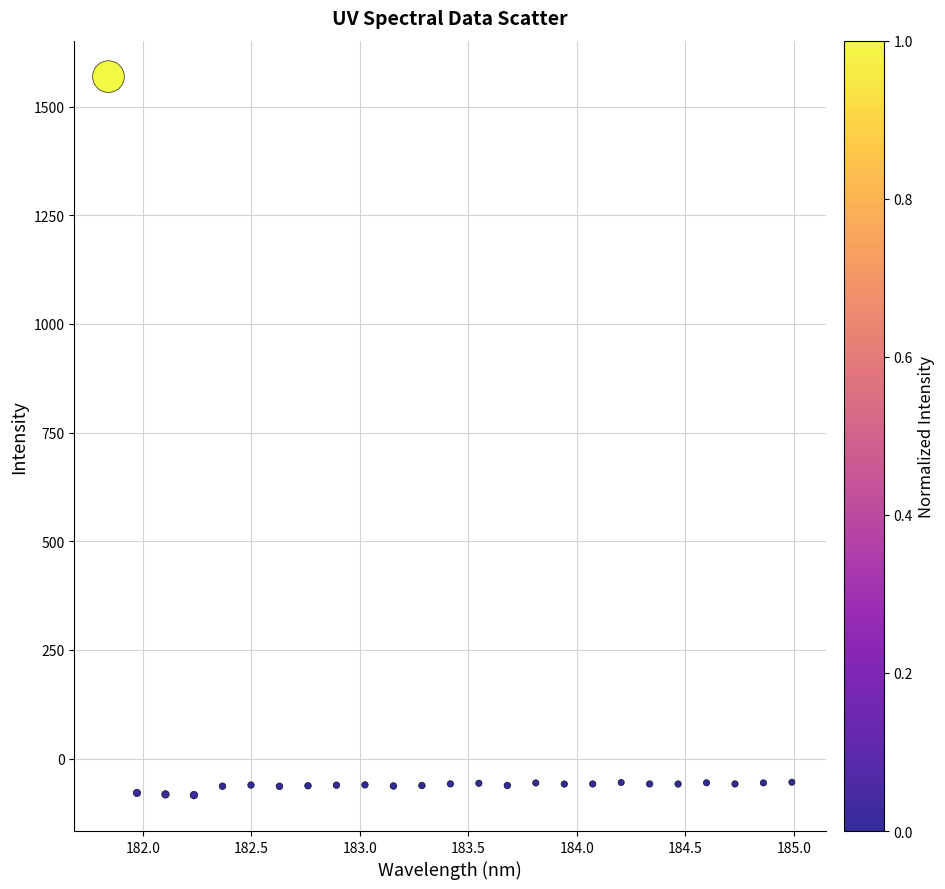

What is the range of Y values (max minus min)?

1653.1